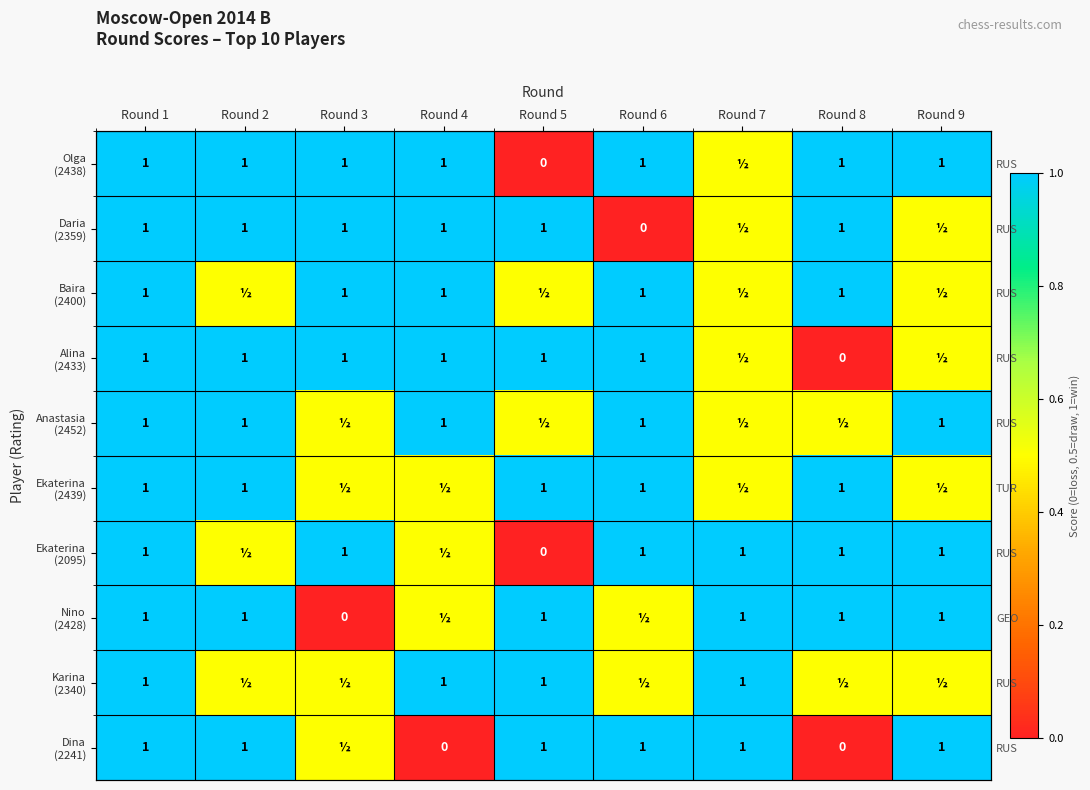

True or false: Anastasia (2452) has a value of 0.5 at Round 8.

True